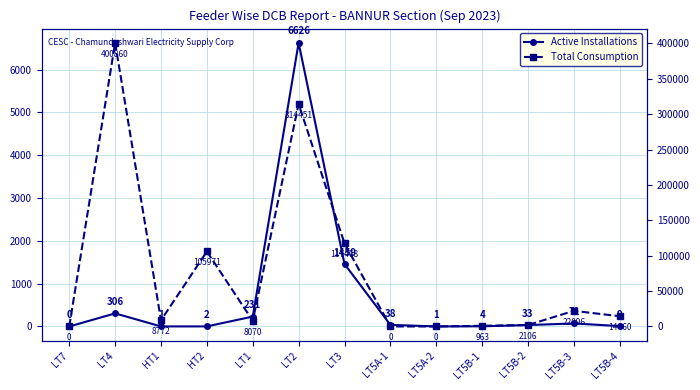

Reading left to right, list all the values displayed in this chart.

Active Installations: 0	306	1	2	231	6626	1459	38	1	4	33	71	9
Total Consumption: 0	400860	8772	105971	8070	314451	117468	0	0	963	2106	22096	14460